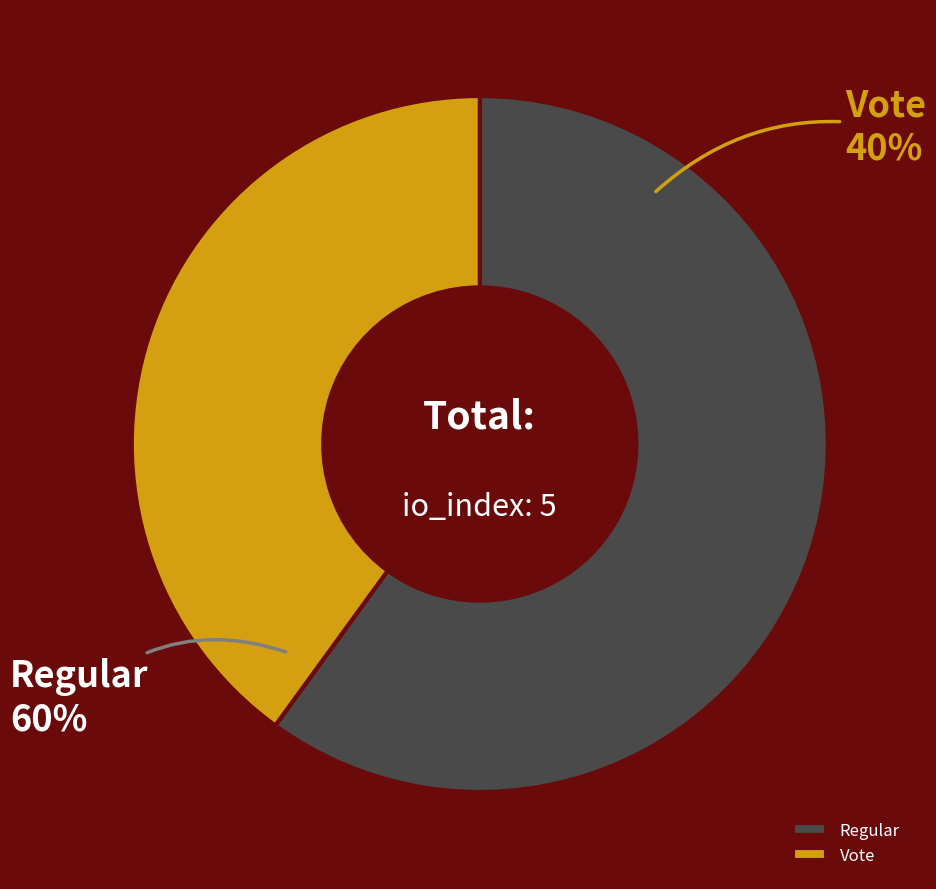

To the nearest percent, what is the combined percentage of Vote and Regular?

100%